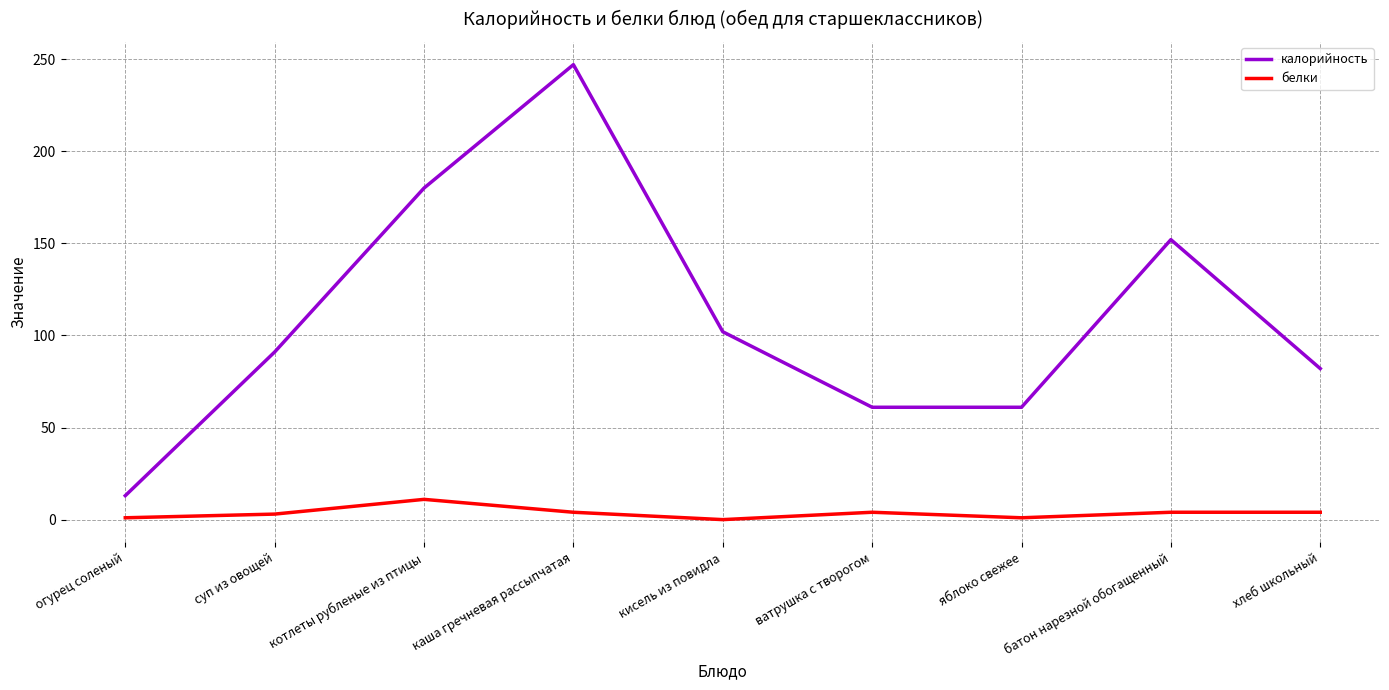

True or false: белки and калорийность cross at least once.

False